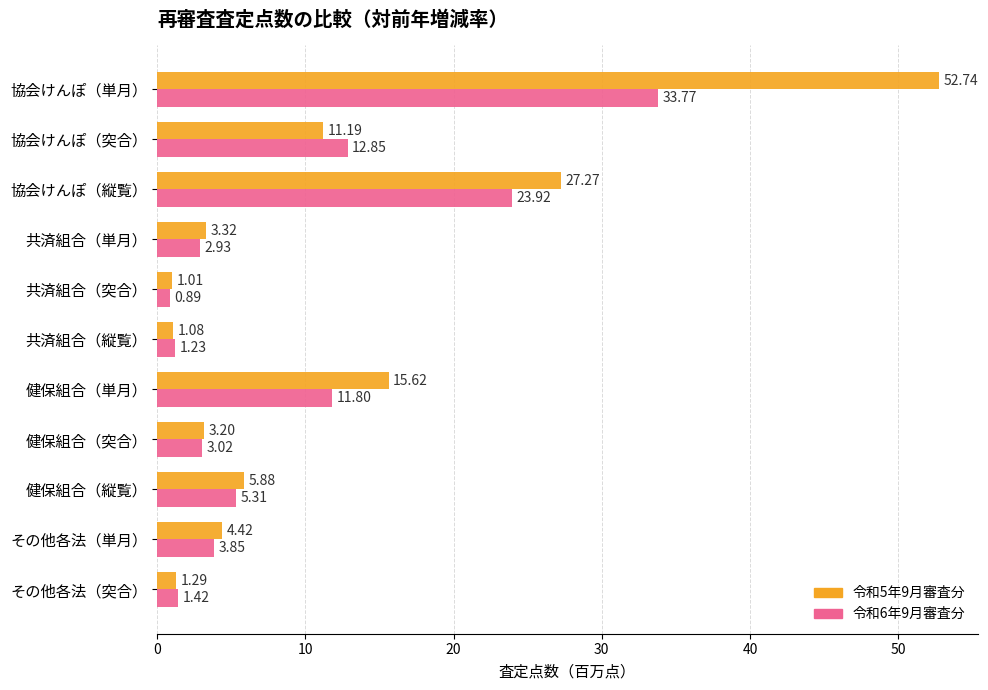

What is the difference between the highest and lowest values at 共済組合（単月）?

0.4